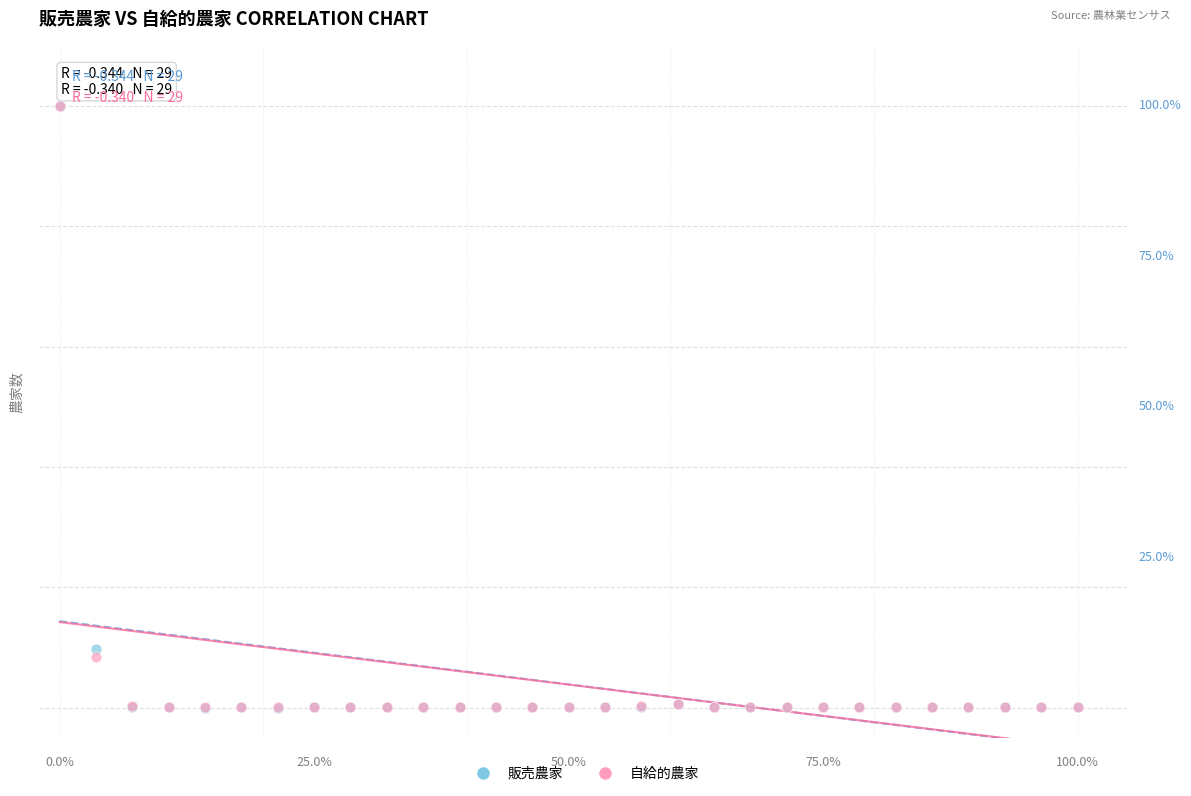

What are all the series names shown in the legend?

販売農家, 自給的農家